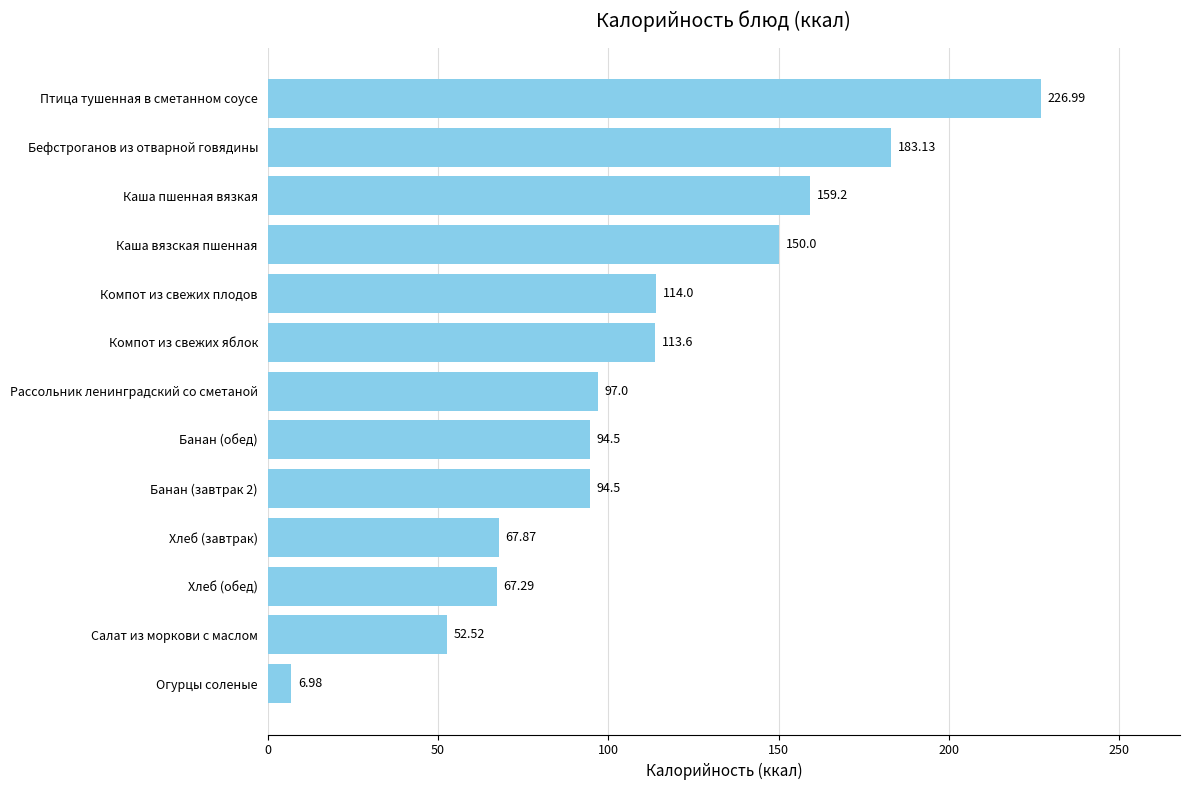

Between Рассольник ленинградский со сметаной and Салат из моркови с маслом, which is larger?

Рассольник ленинградский со сметаной